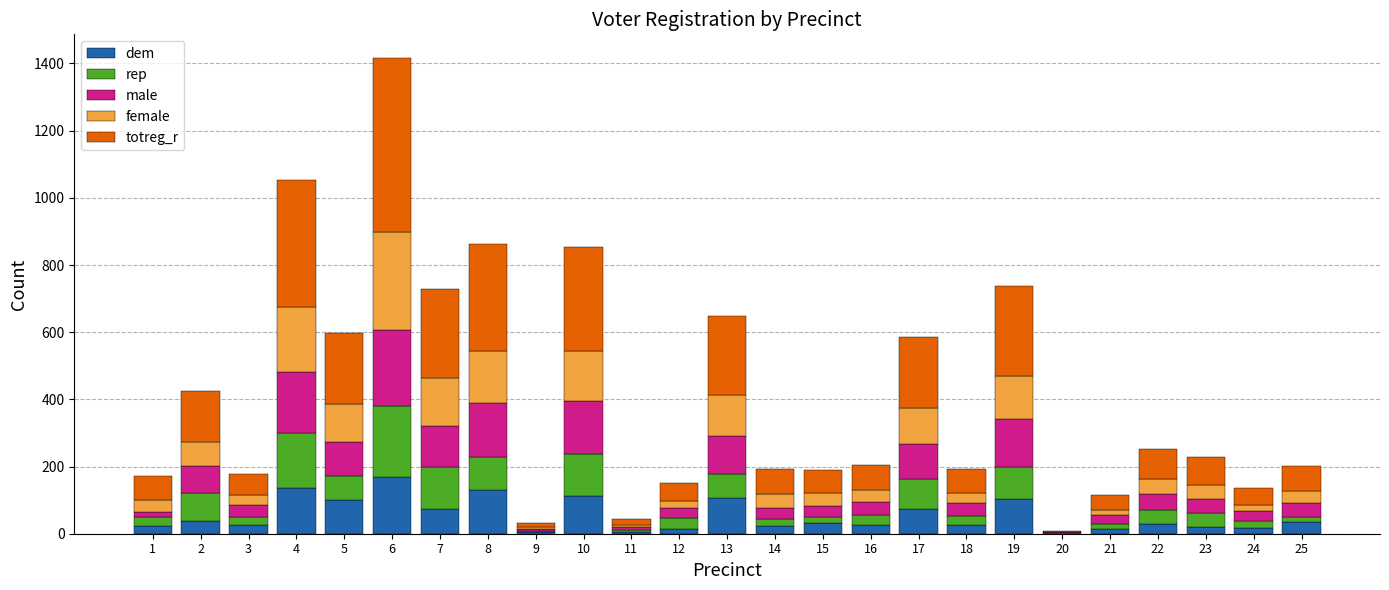

Does the chart contain stacked bars?

Yes